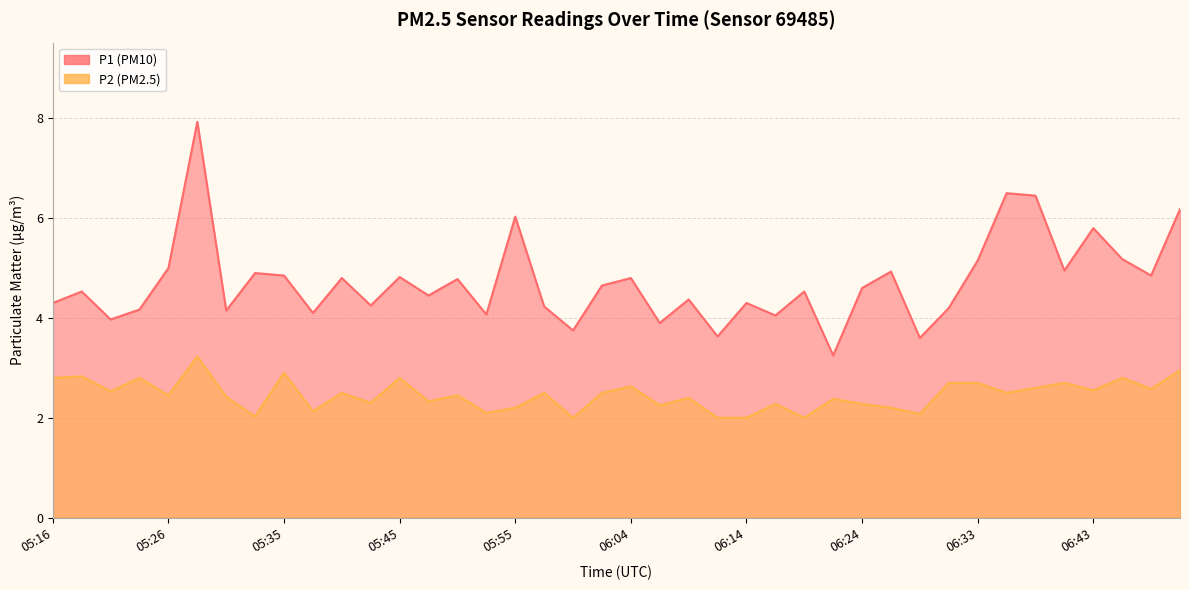

Does the chart have visible grid lines?

Yes